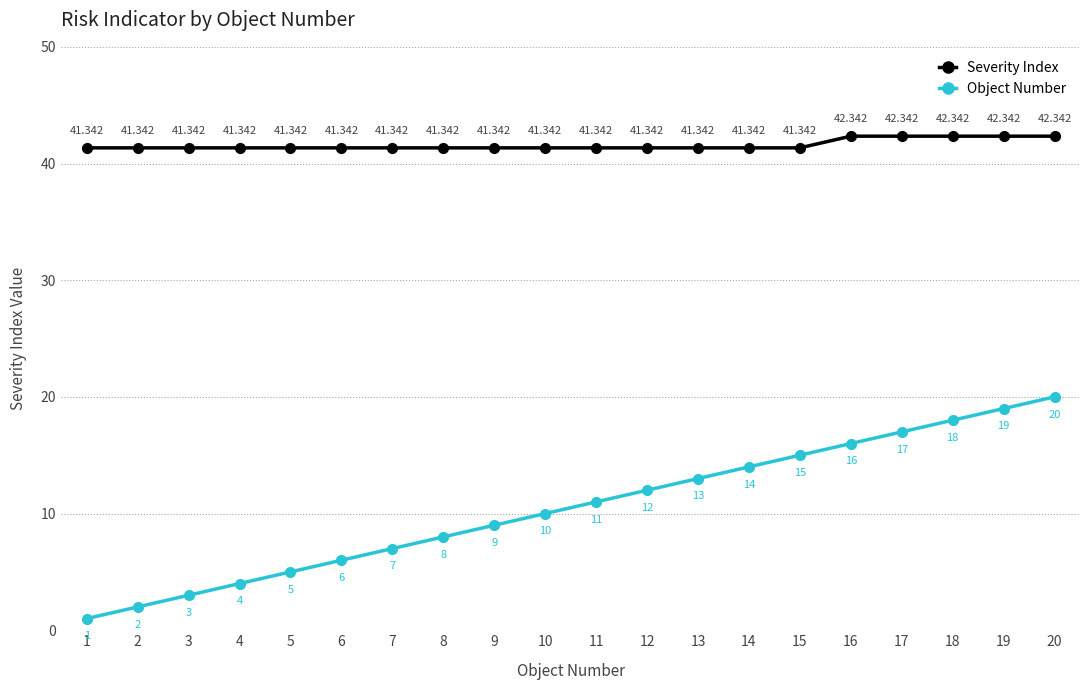

Between 11 and 19, which series saw the biggest shift?

Object Number